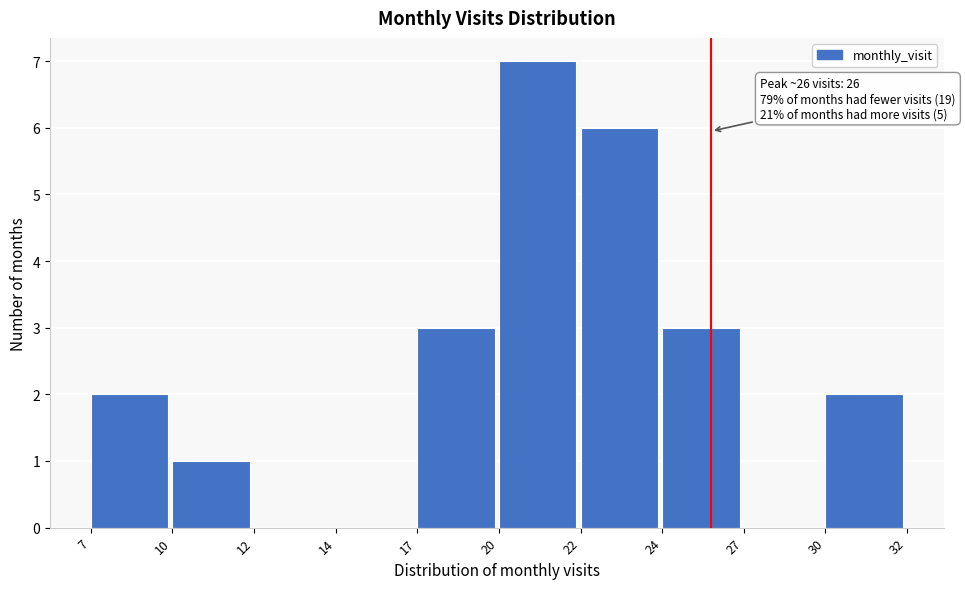

Reading right to left, what are all the values shown in this chart?

30=2	27=0	24=3	22=6	20=7	17=3	14=0	12=0	10=1	7=2